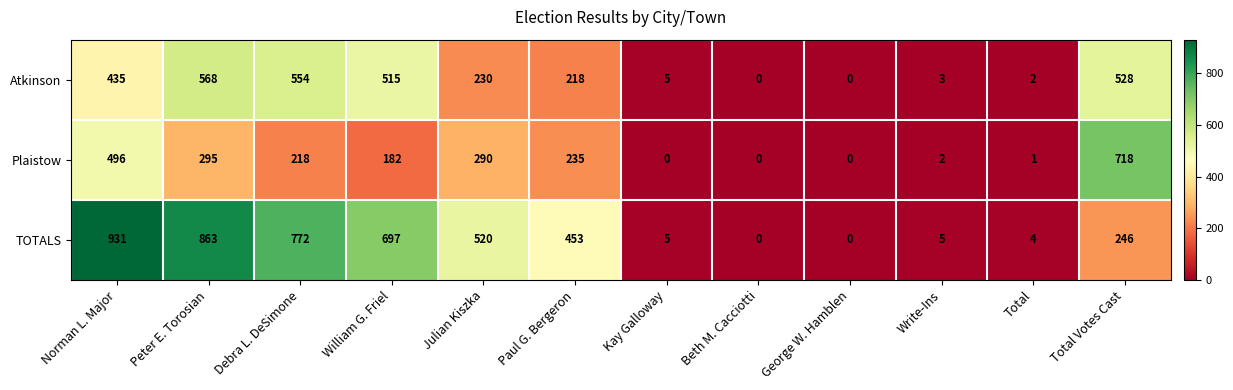

How many positive values does the Plaistow series have?

9